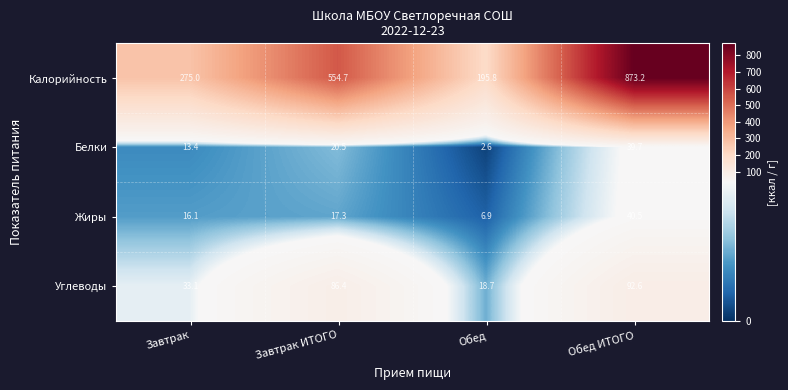

Which label corresponds to the smallest value in the chart?

Обед